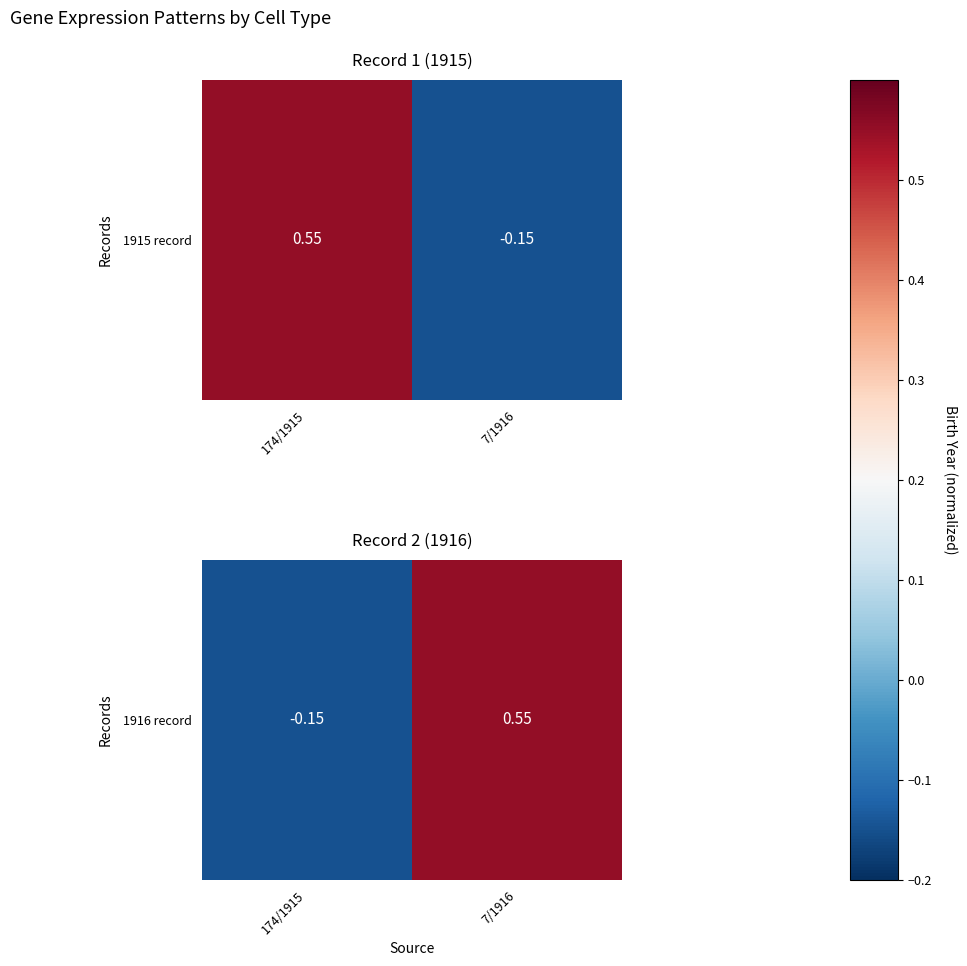

What is the average value?

0.2